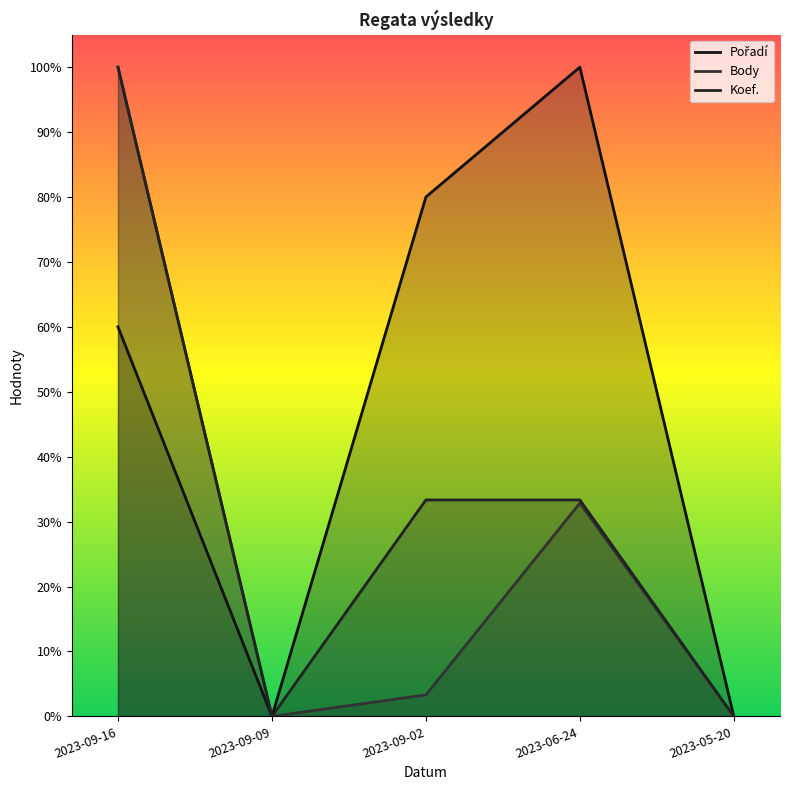

What is the greatest value displayed?

100.0